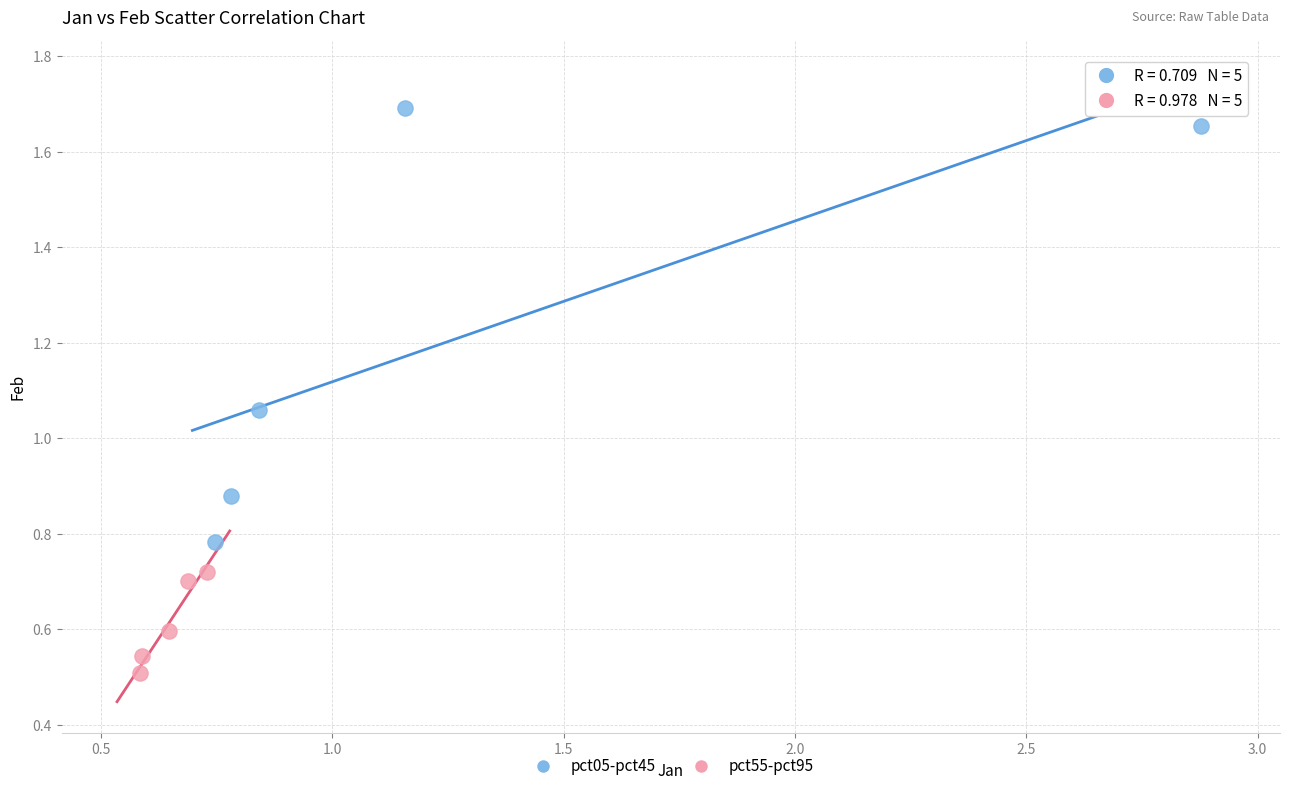

Which series reaches the maximum Y coordinate?

pct05-pct45